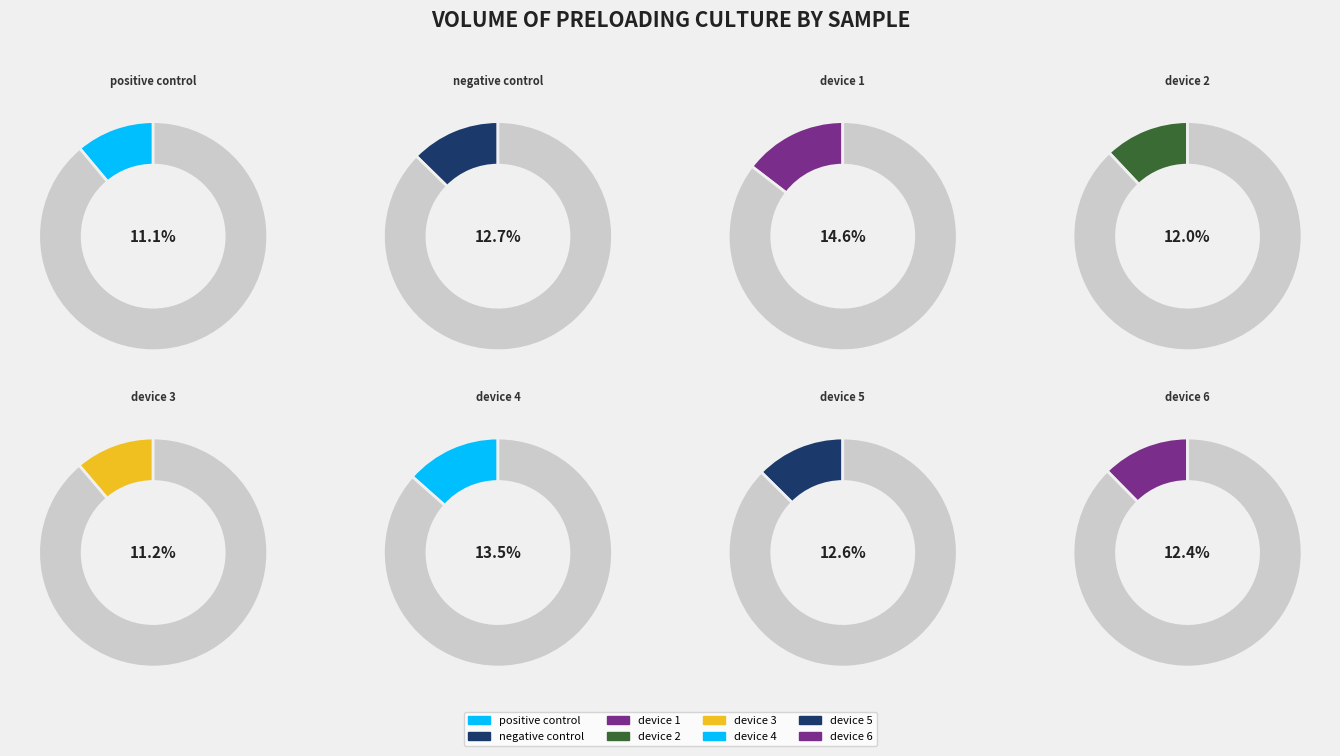

Which category has the smallest portion of the pie?

positive control